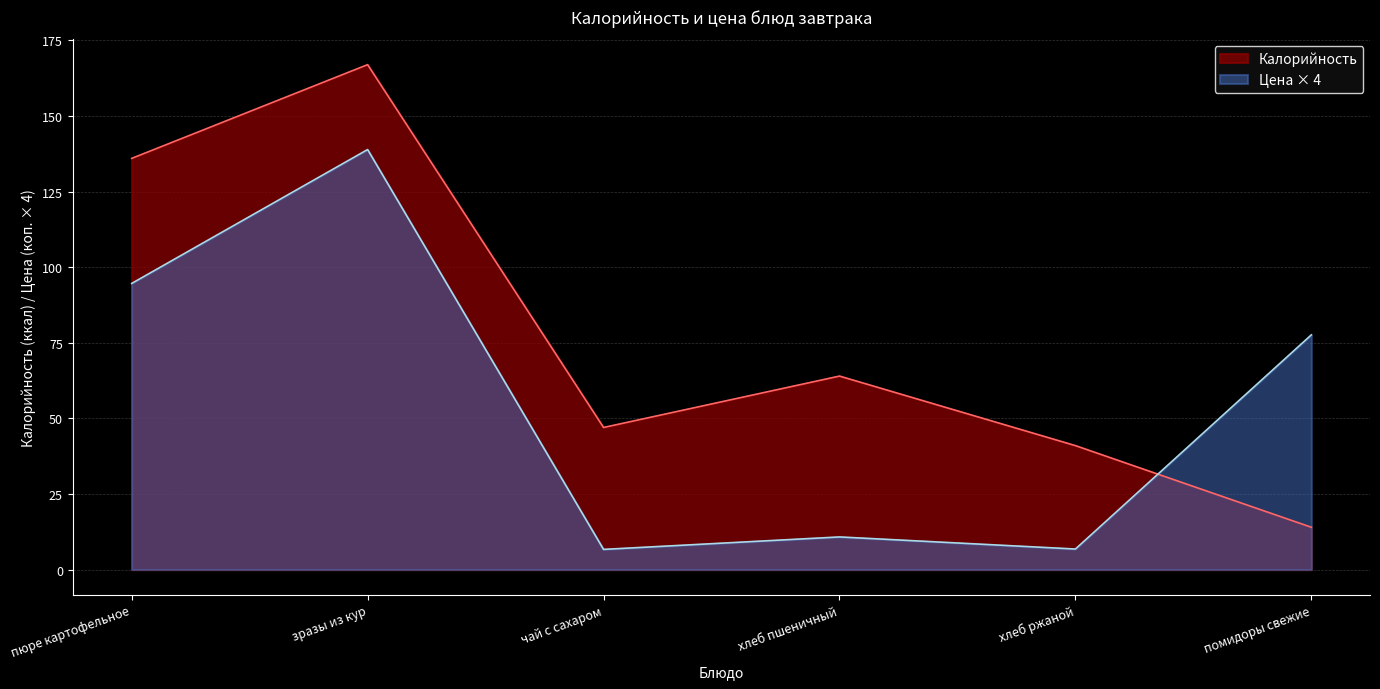

True or false: Калорийность has more than 2 points higher than both neighbors.

False